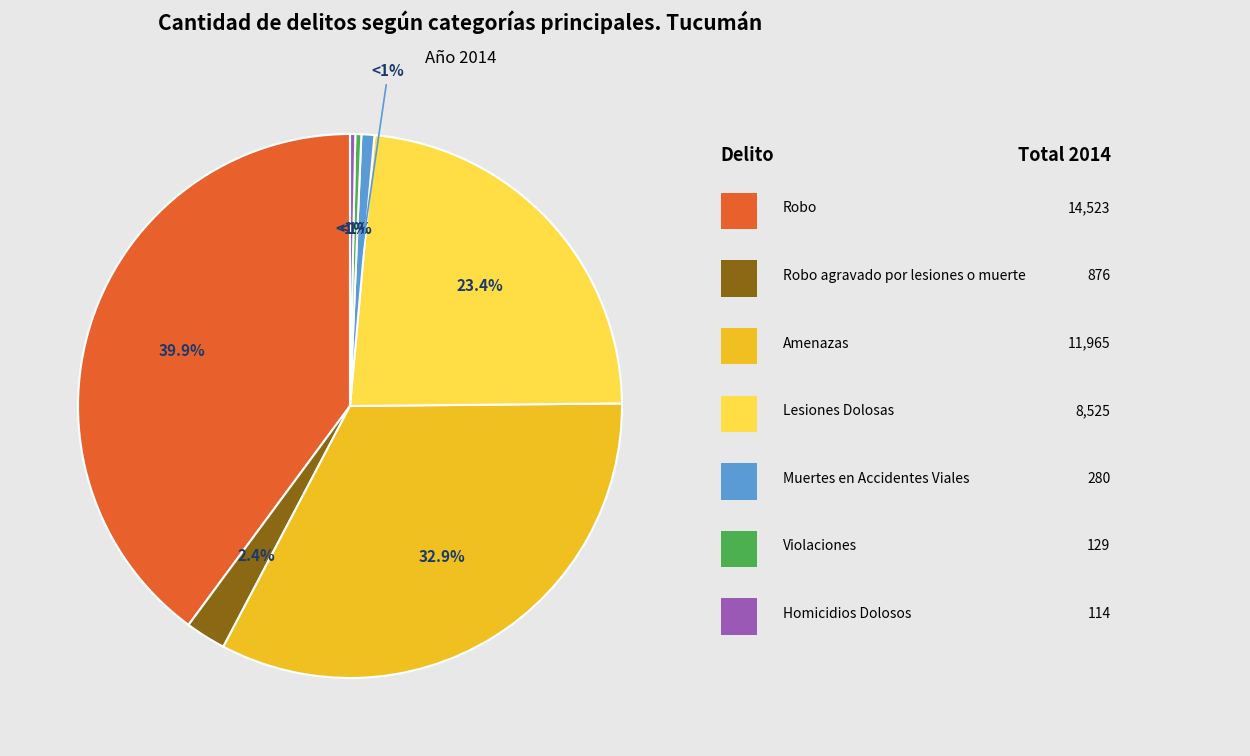

Which slice is the smallest?

Homicidios Dolosos